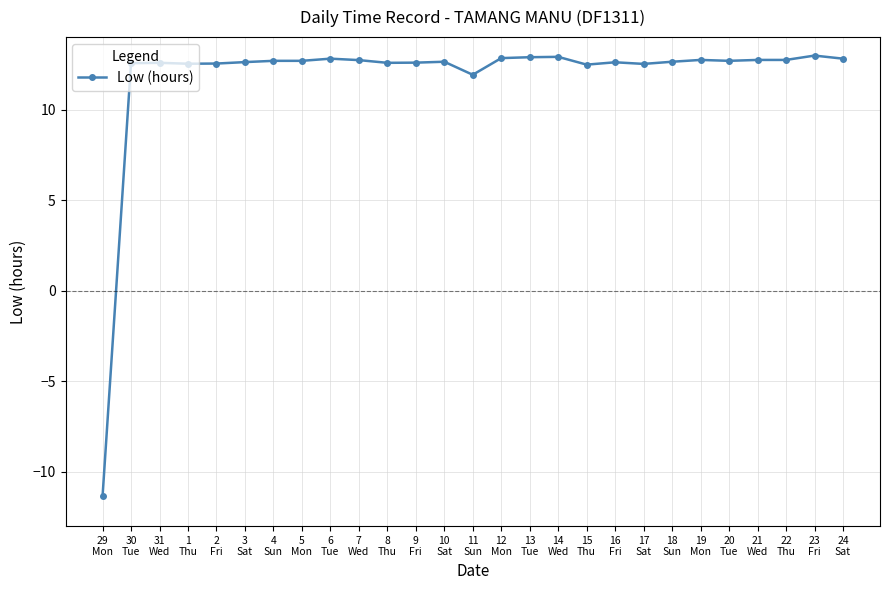

What is the minimum value shown in the chart?

-11.4